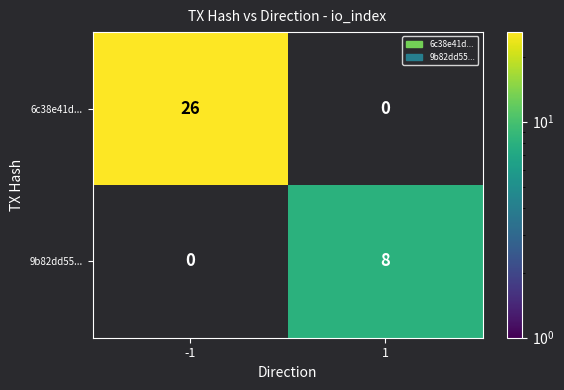

True or false: 6c38e41d... has a value of 41 at -1.

False